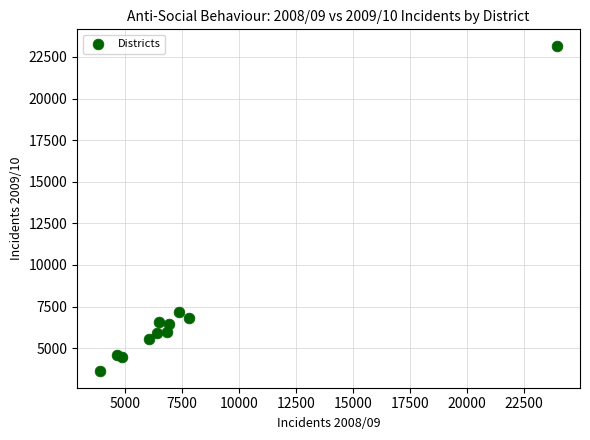

What Y value in the scatter plot is closest to 13389?

7144